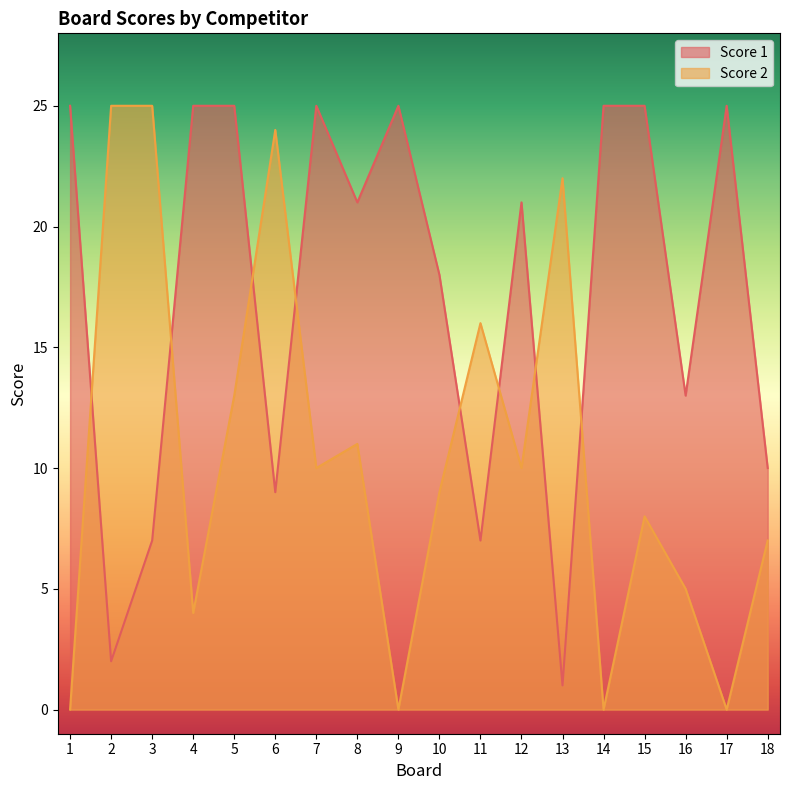

In Score 2, how many points are higher than both neighbors (excluding endpoints)?

5